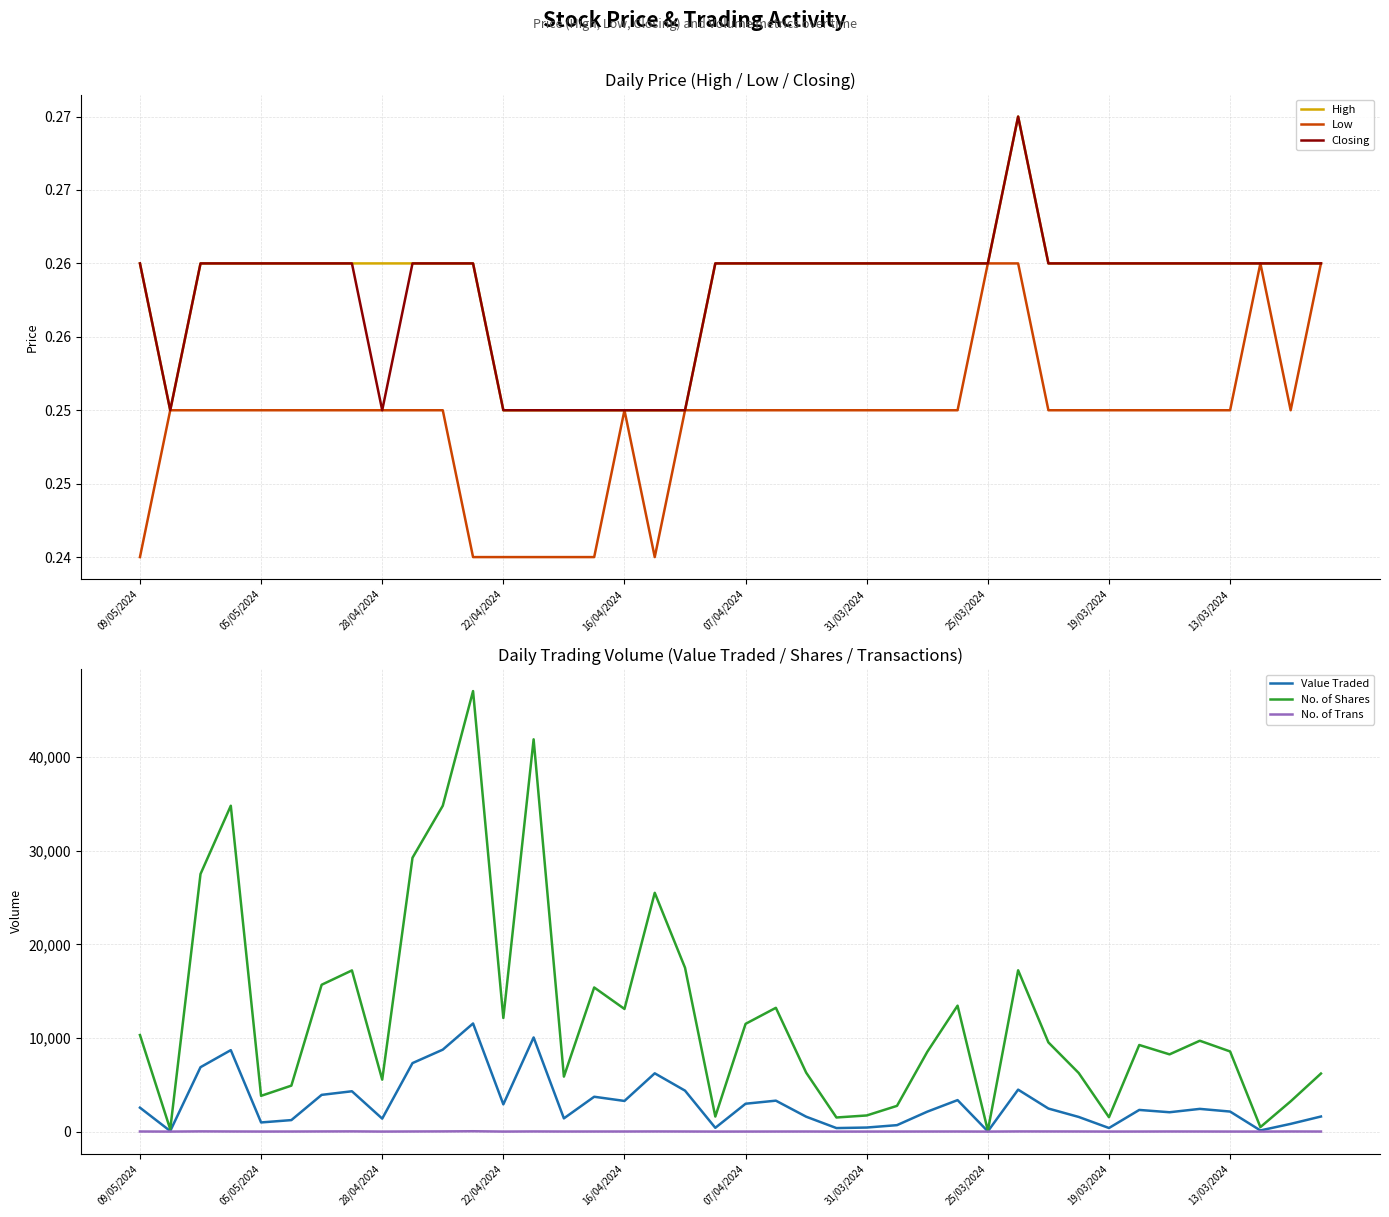

The No. of Shares series shows 10316 at 09/05/2024. True or false?

True